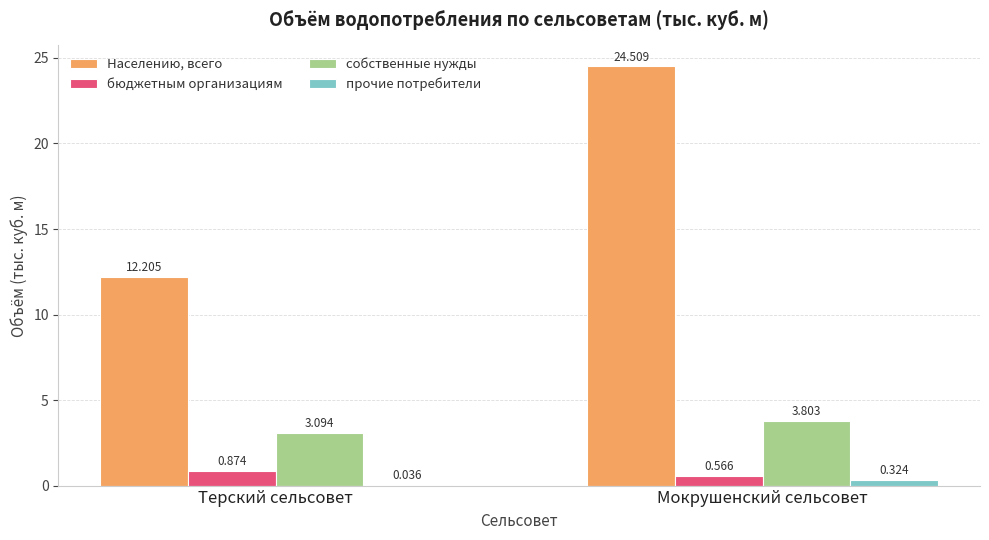

At which label does Населению, всего first exceed 24?

Мокрушенский сельсовет